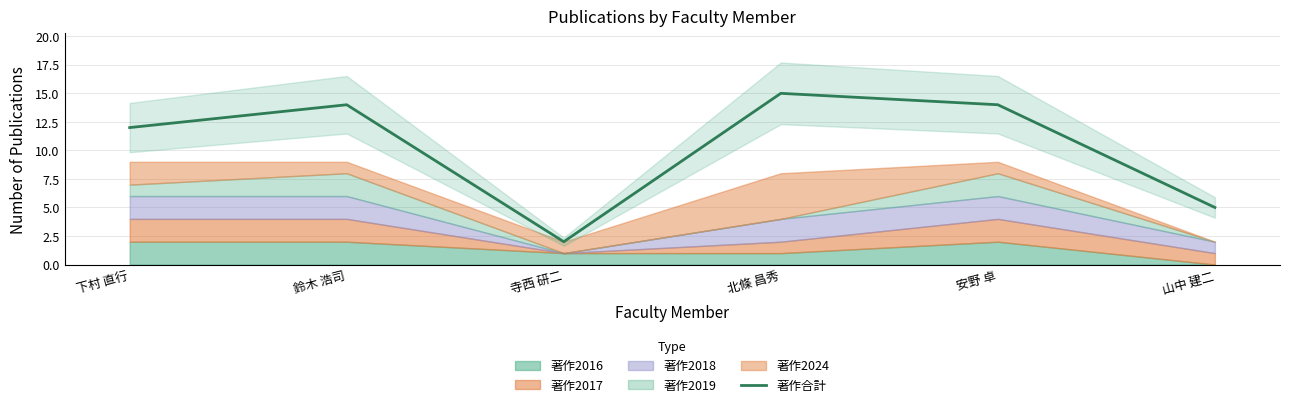

List the labels in order of value, largest first.

北條 昌秀, 鈴木 浩司, 安野 卓, 下村 直行, 山中 建二, 寺西 研二